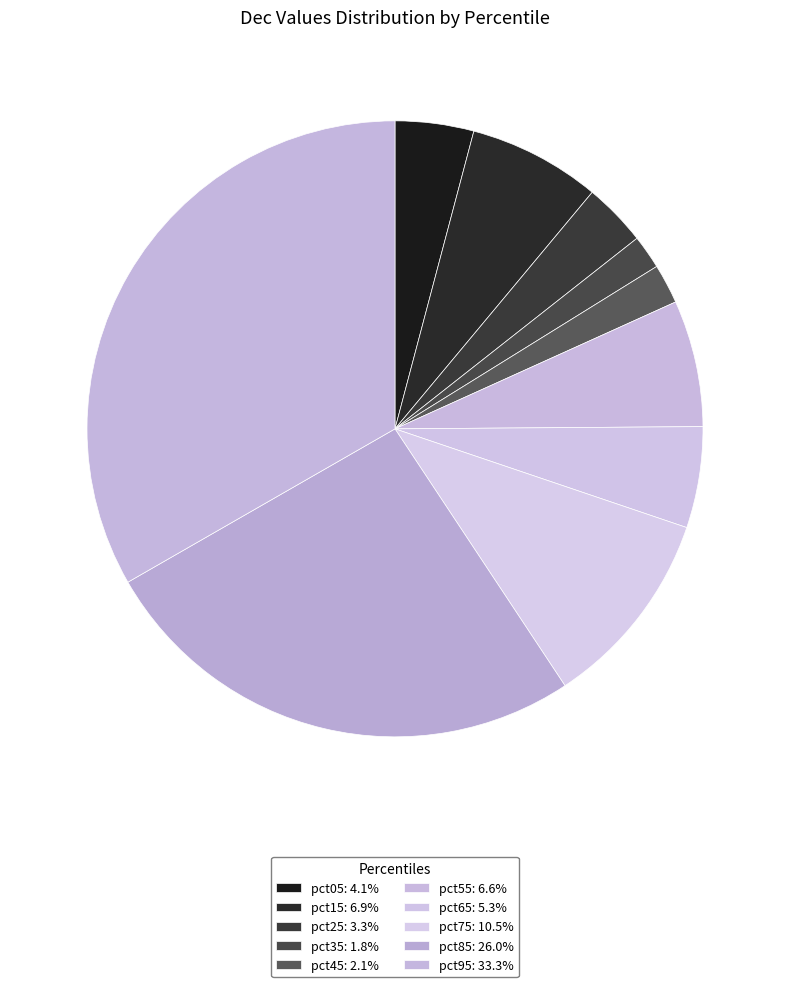

The pct15 slice represents 1% of the pie. True or false?

False